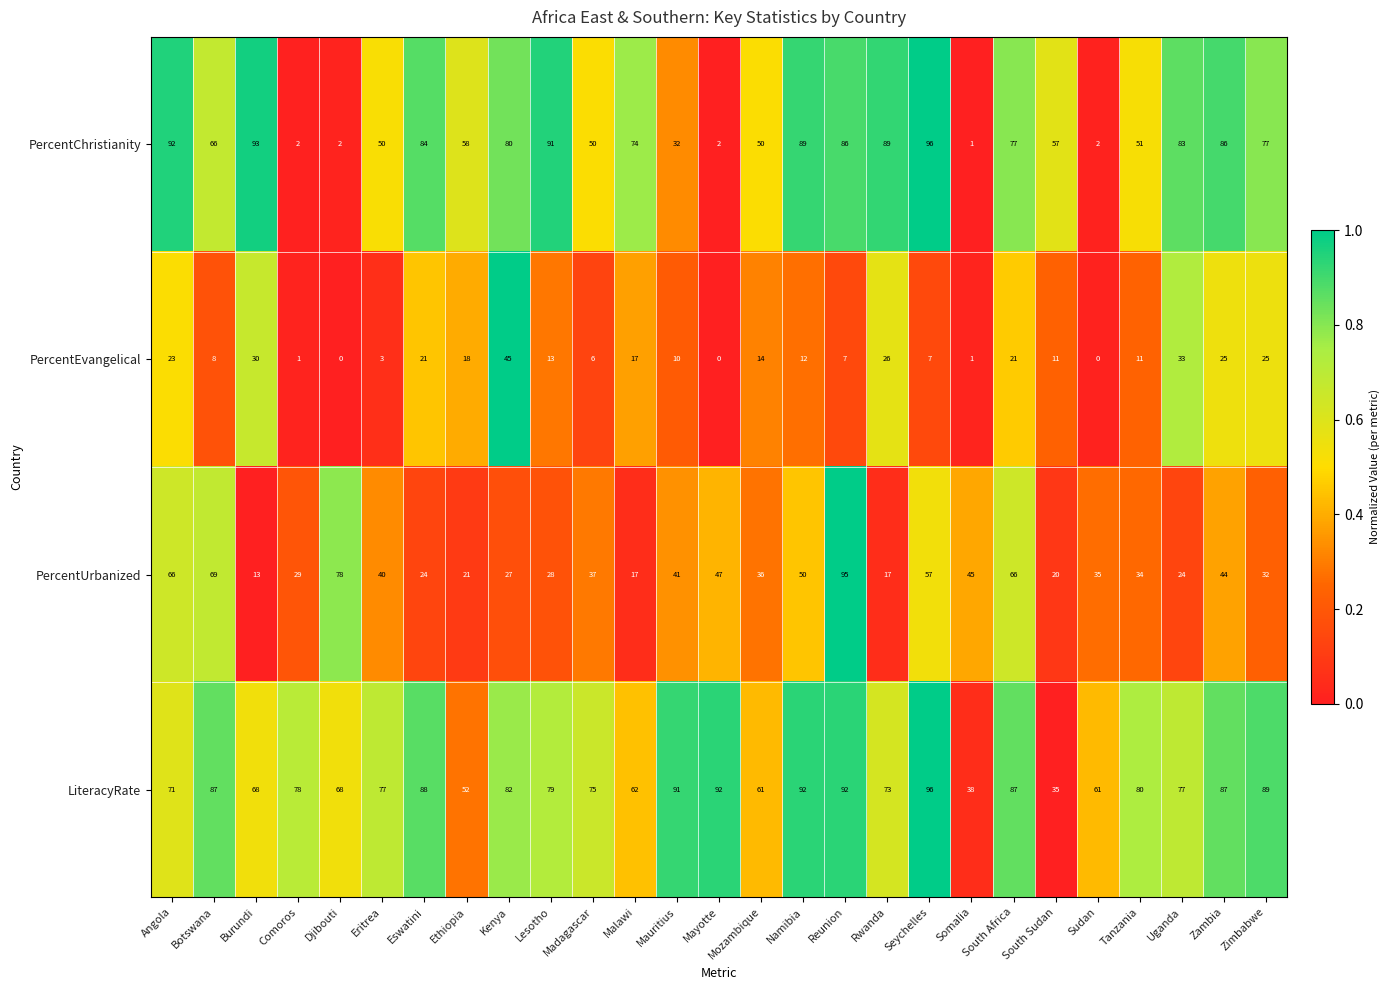

What is the total value across all series at Botswana?

230